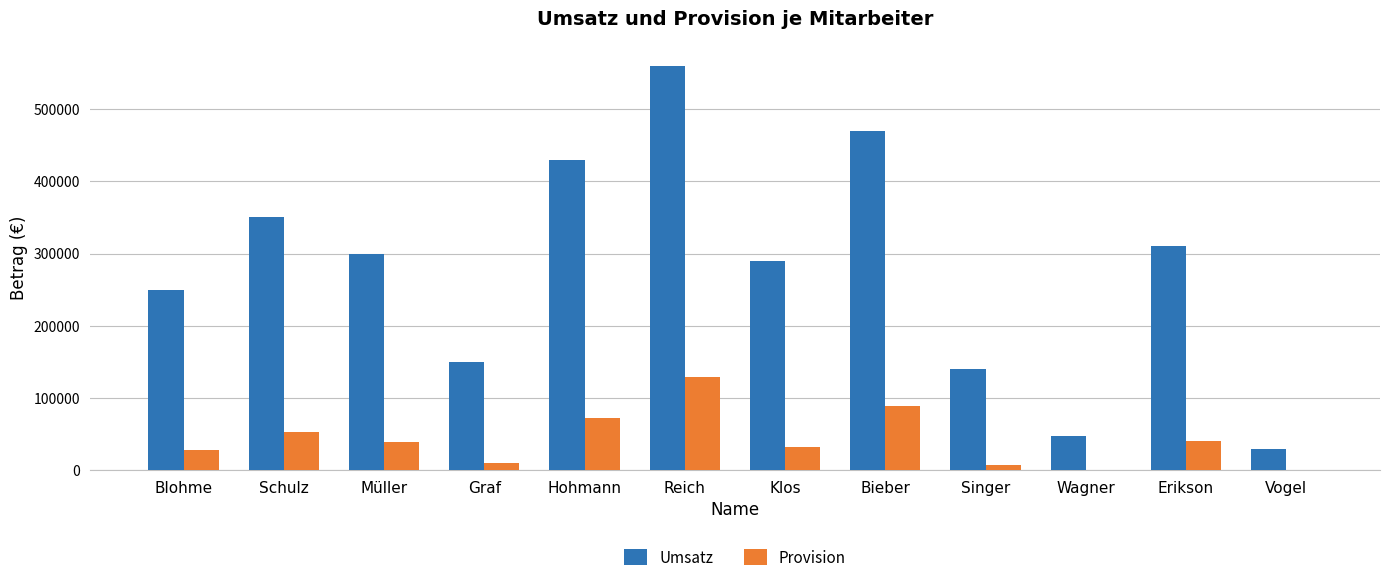

The value of Provision at Hohmann is 73100. True or false?

True